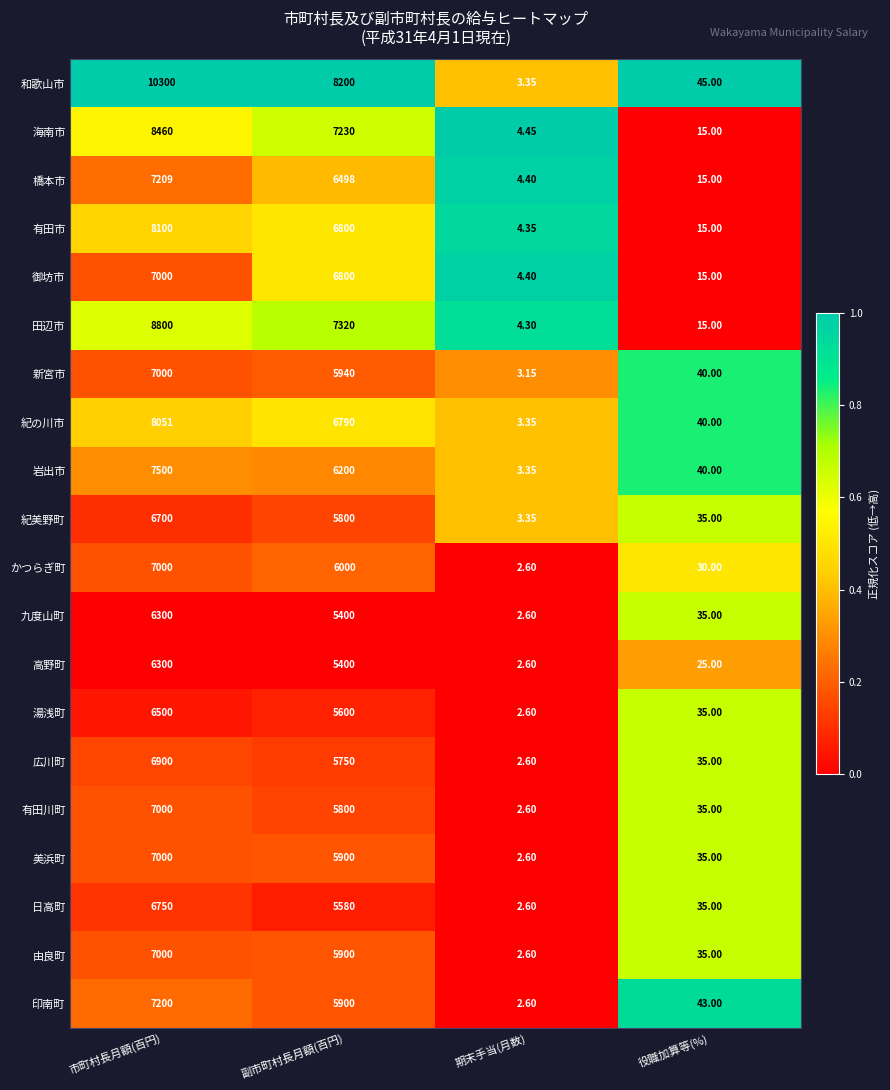

Is the value of 高野町 at 副市町村長月額(百円) greater than the value of 岩出市 at 副市町村長月額(百円)?

No